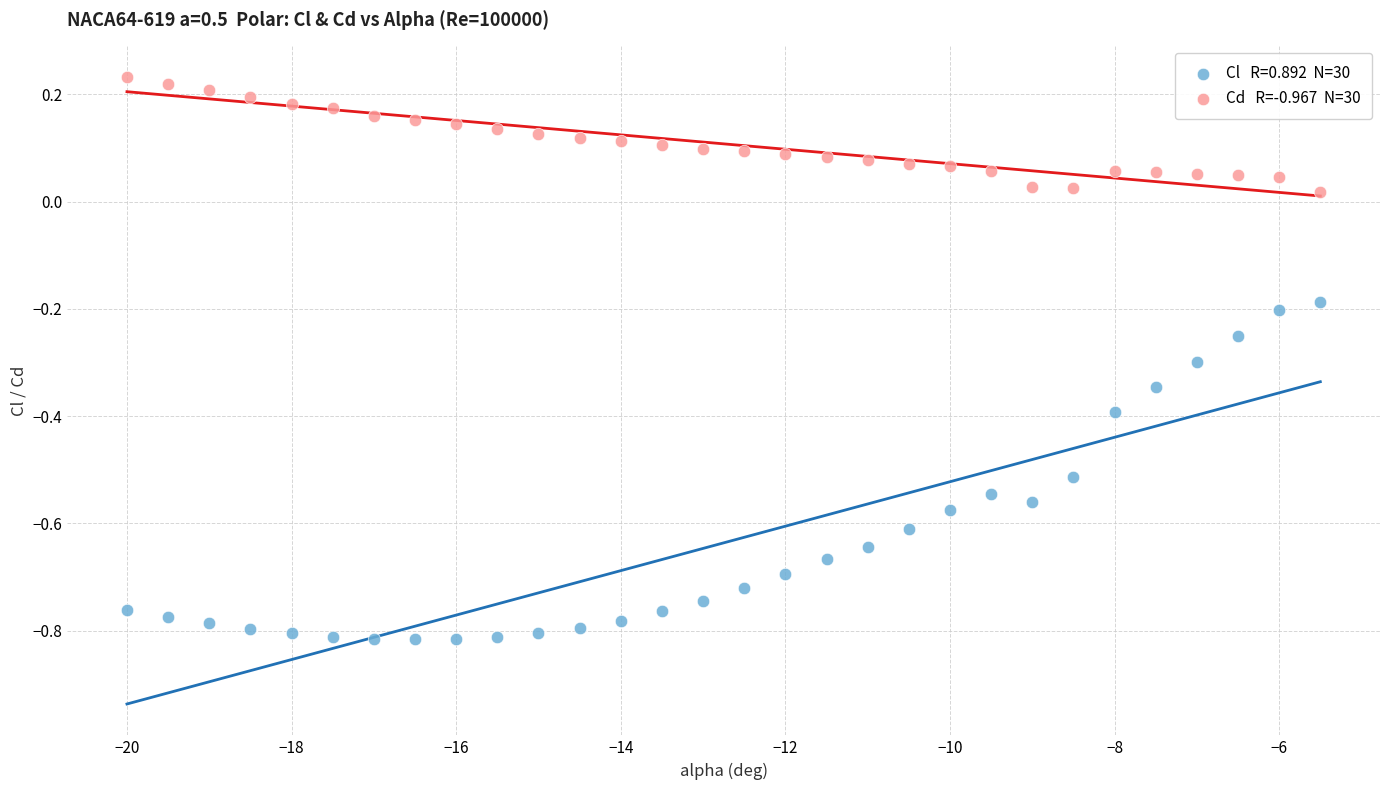

Across all data points, what is the range of Y values (max minus min)?

1.0